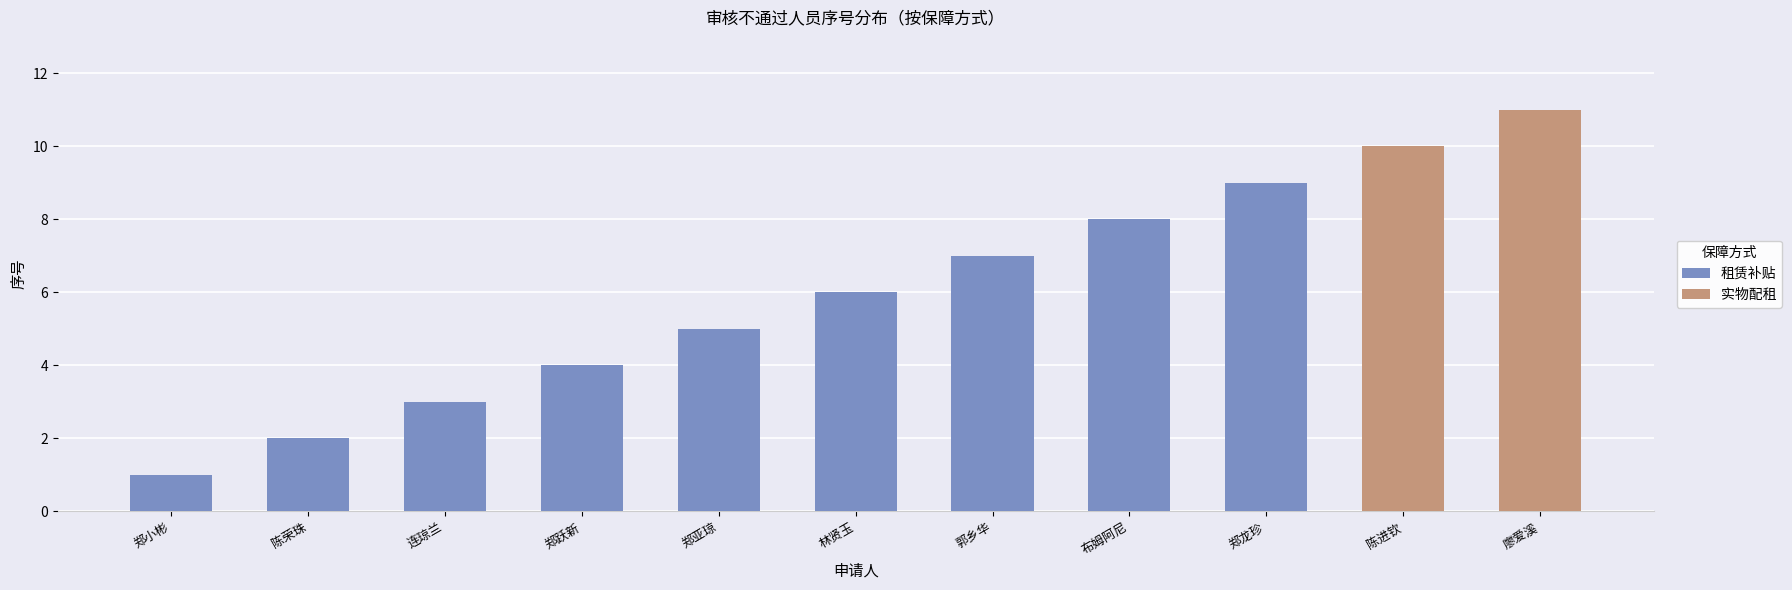

What is the difference between the maximum and second lowest values in the 租赁补贴 series?

7